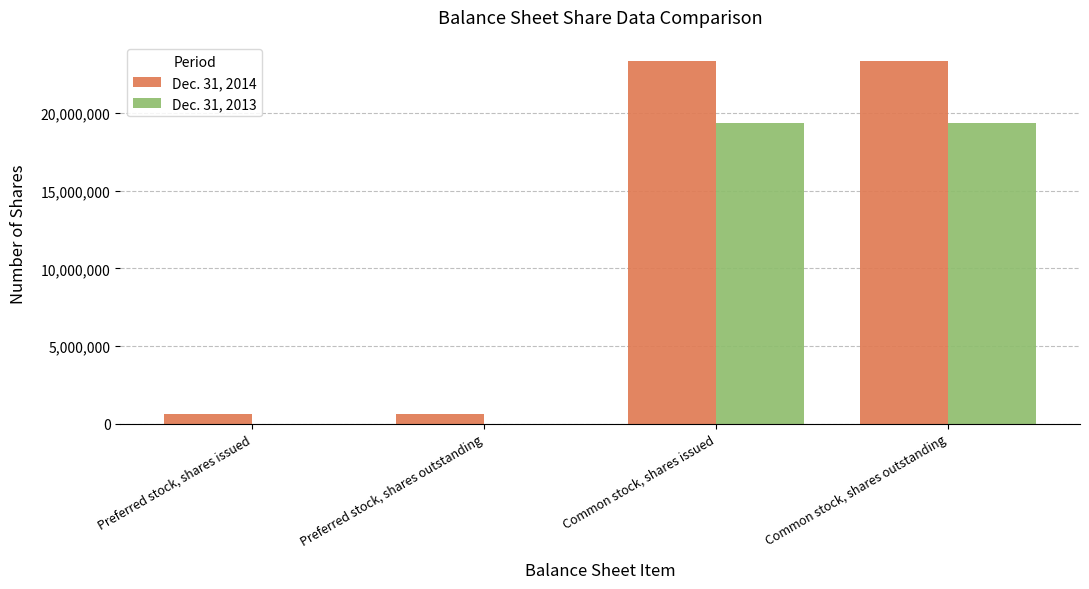

The Dec. 31, 2013 series shows -7359411 at Preferred stock, shares issued. True or false?

False